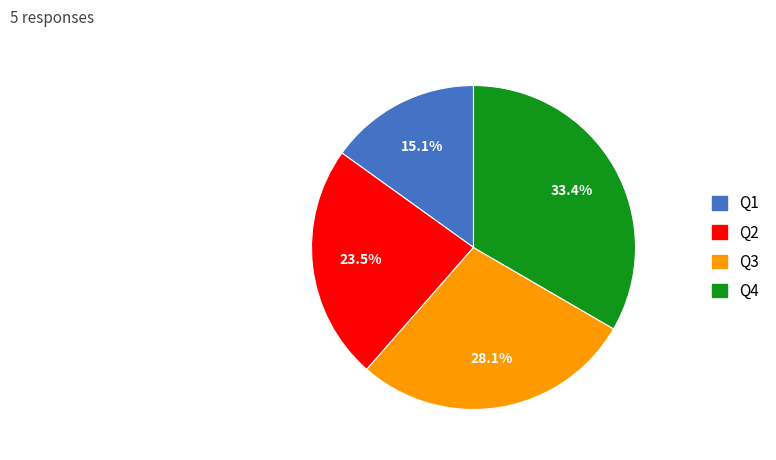

Which has a higher value, Q4 or Q2?

Q4